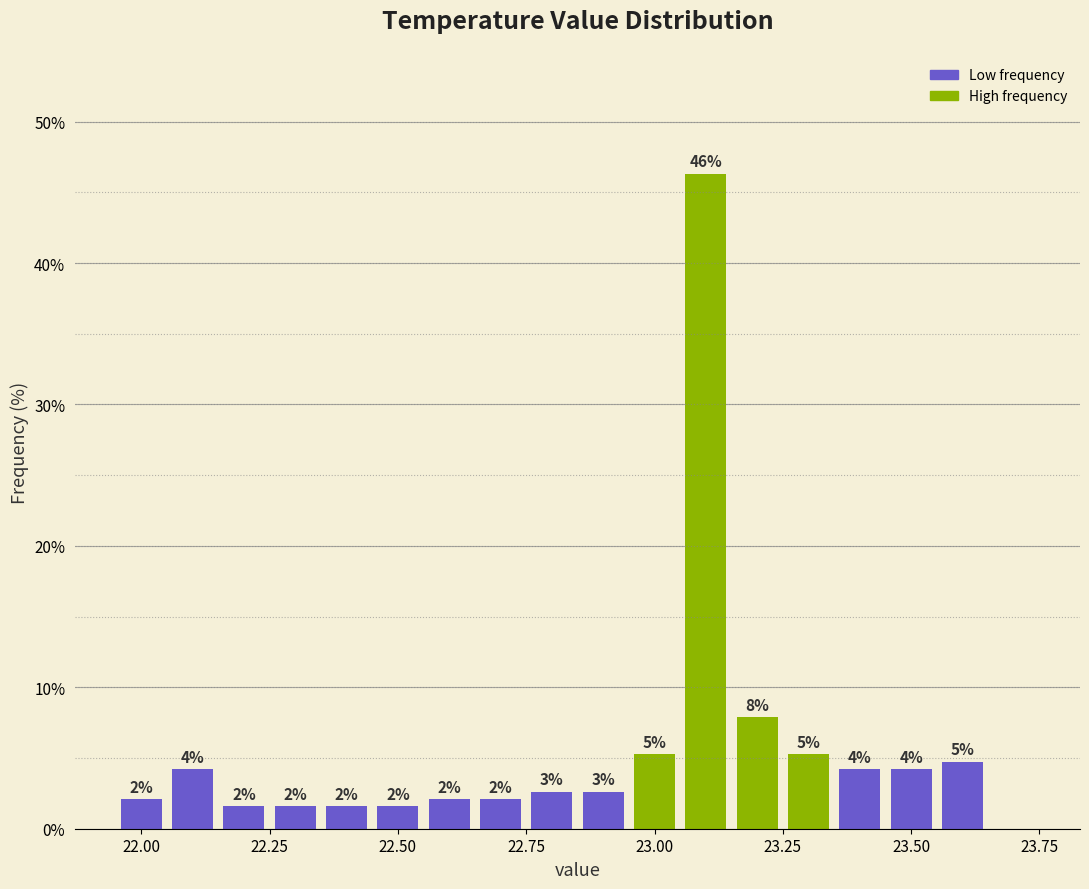

Around what value on the x-axis is the tallest bar? Give the approximate position of its centre, as read against the axis.

23.10